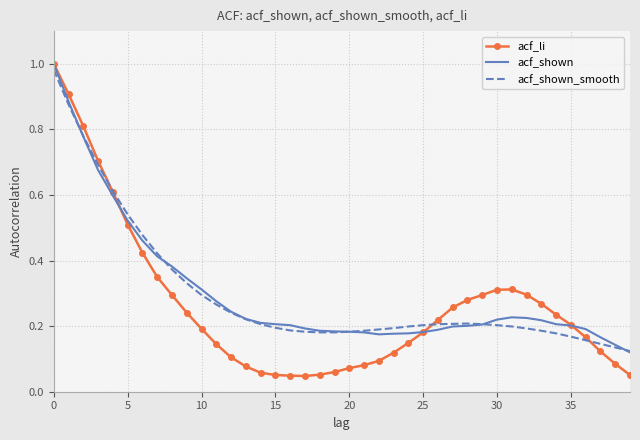

How many series are shown in this chart?

3